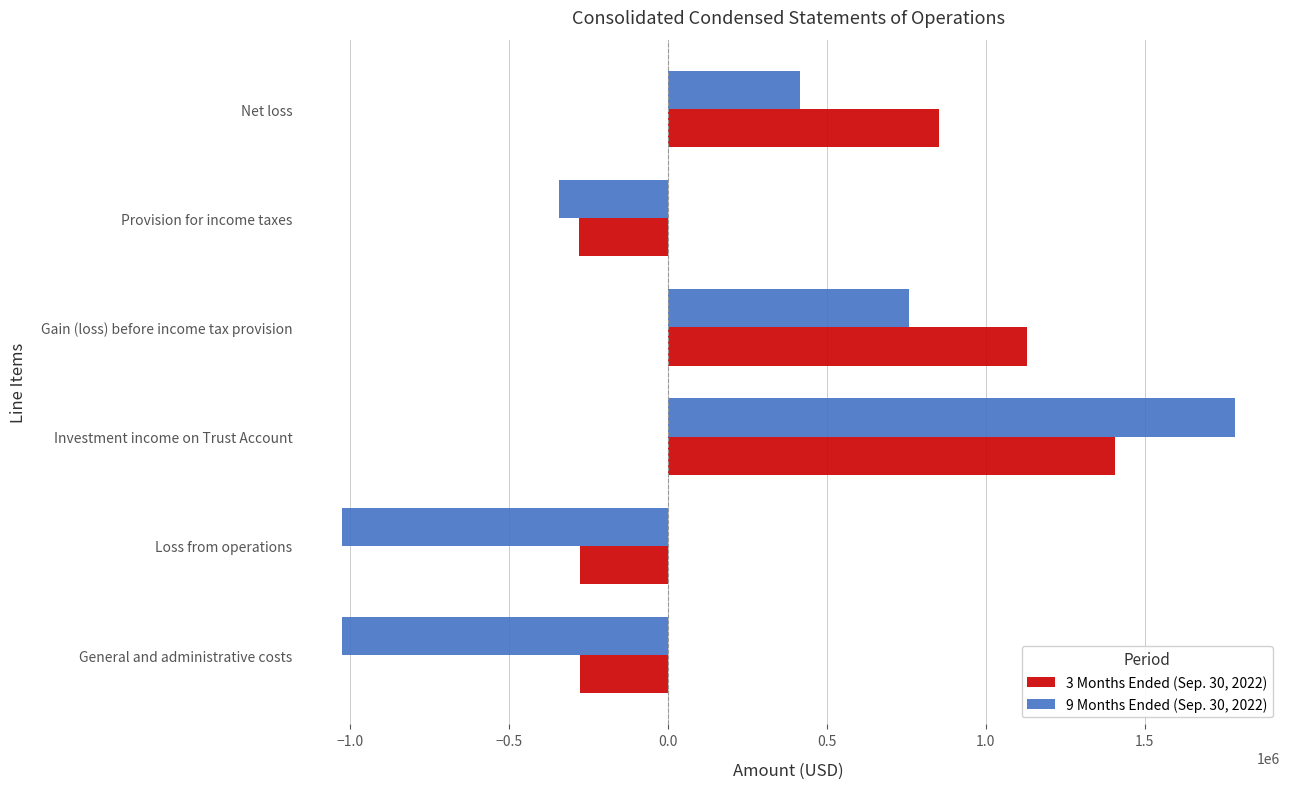

Which series has the widest spread of values?

9 Months Ended (Sep. 30, 2022)